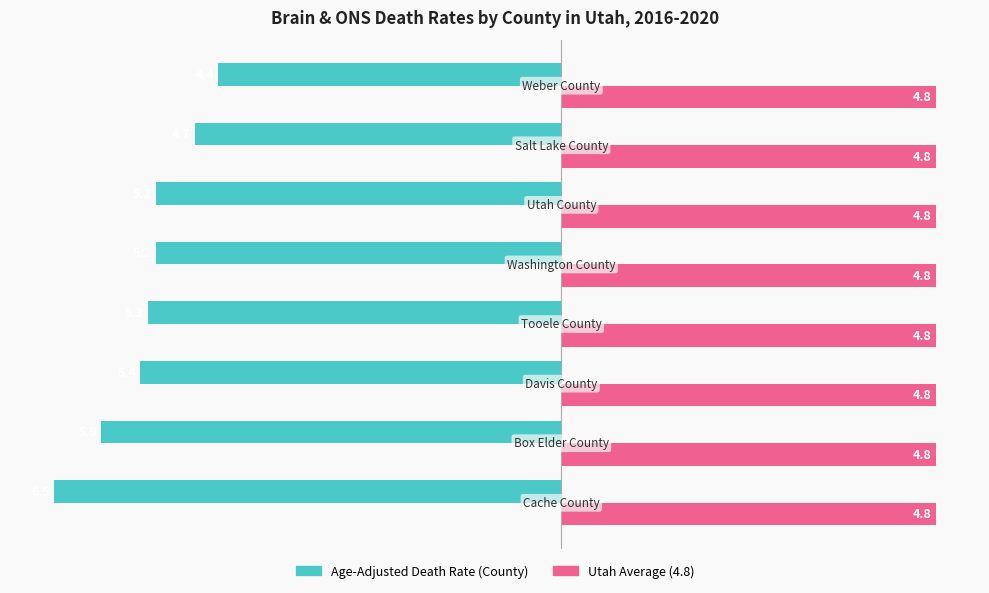

What is the greatest value displayed?

4.8